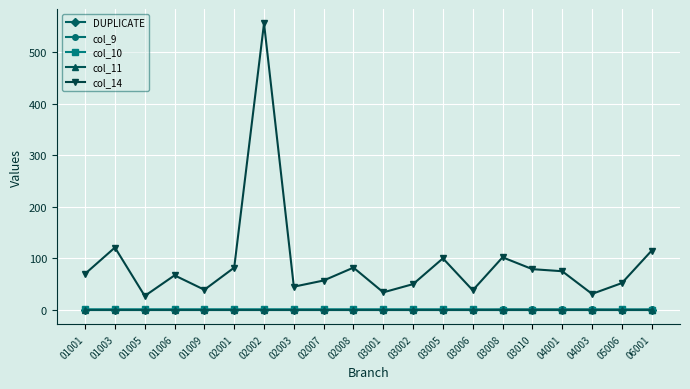

Does the chart have visible grid lines?

Yes